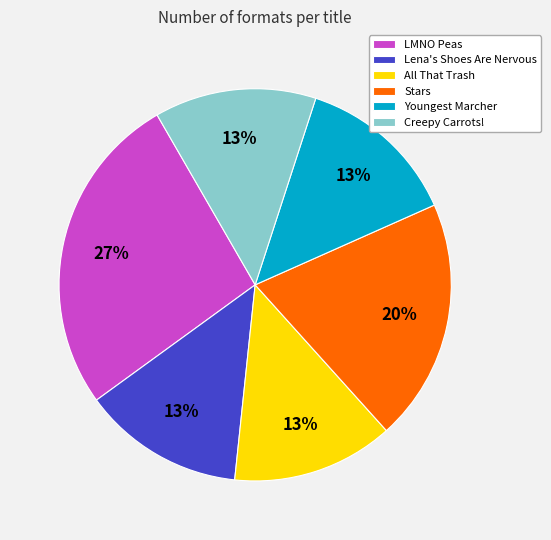

To the nearest percent, what is the average slice percentage?

17%